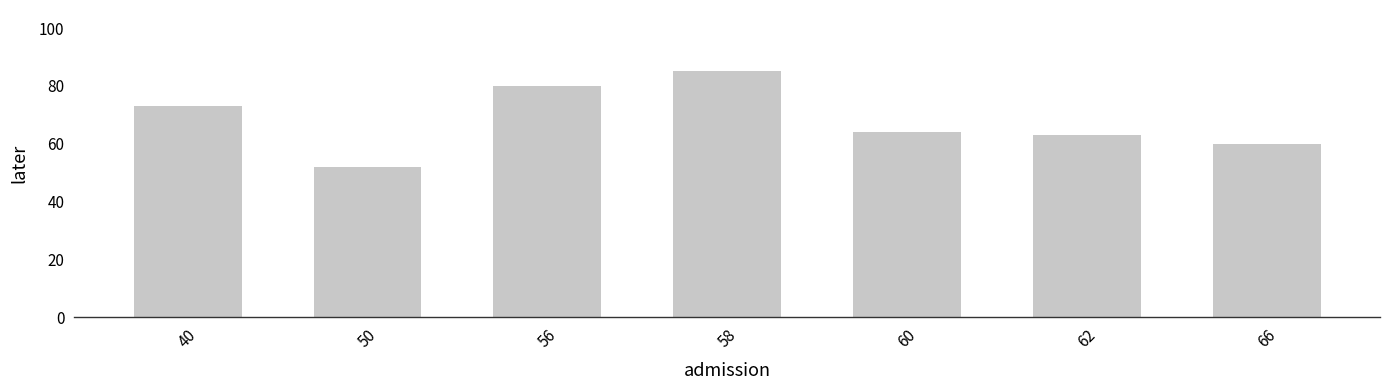

At which label is the value closest to 68?

60